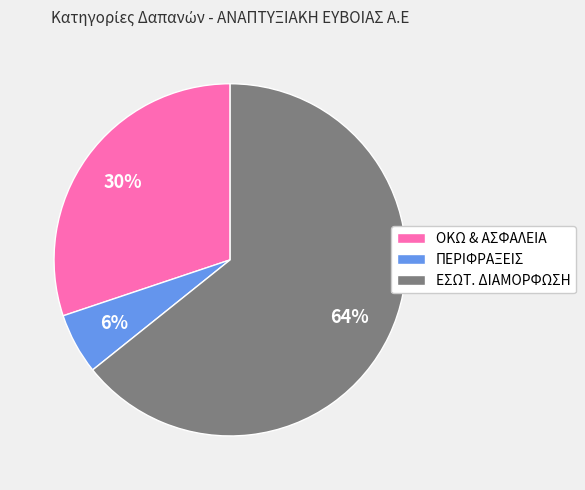

Which category accounts for the majority?

ΕΣΩΤ. ΔΙΑΜΟΡΦΩΣΗ